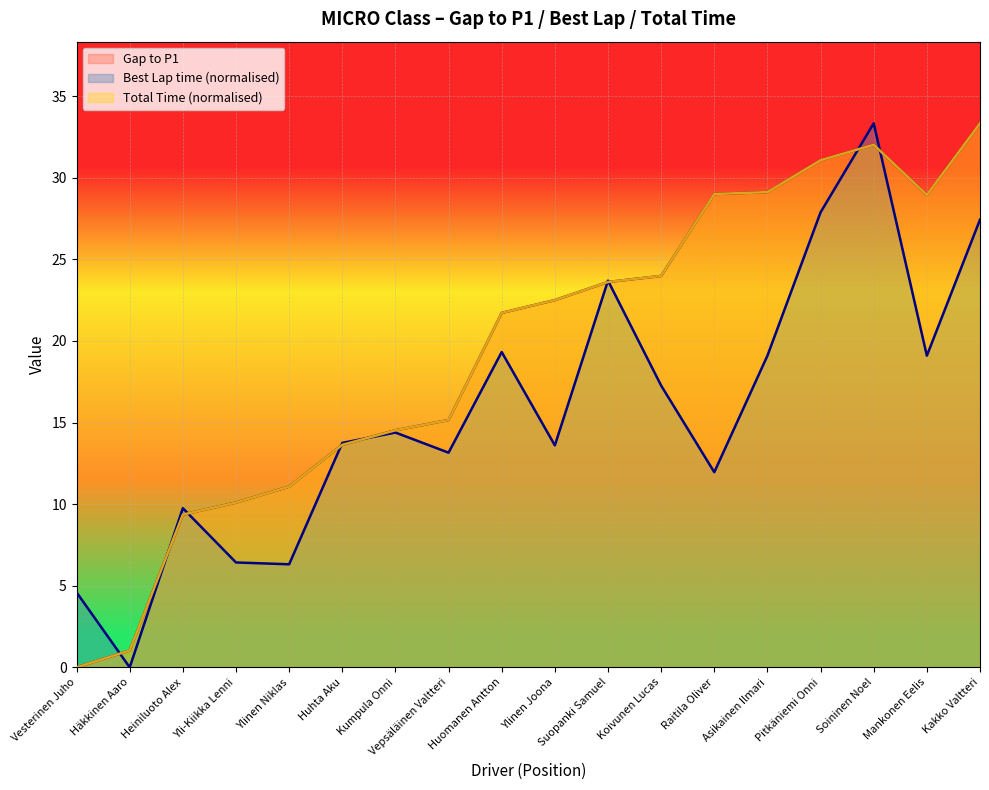

True or false: Total Time and Best Lap time intersect in this chart.

True